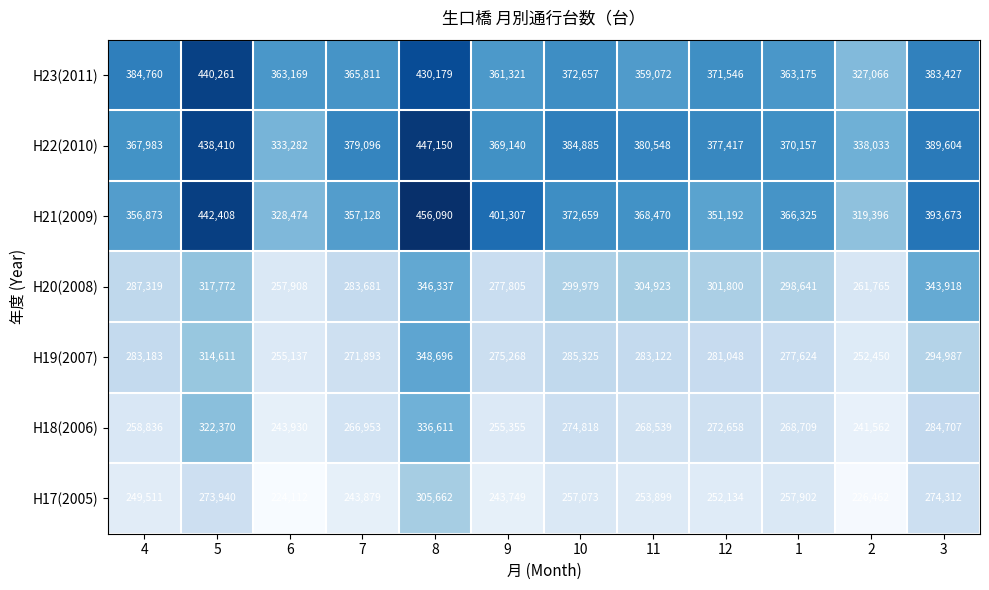

What is the average value of the H19(2007) series?

285279